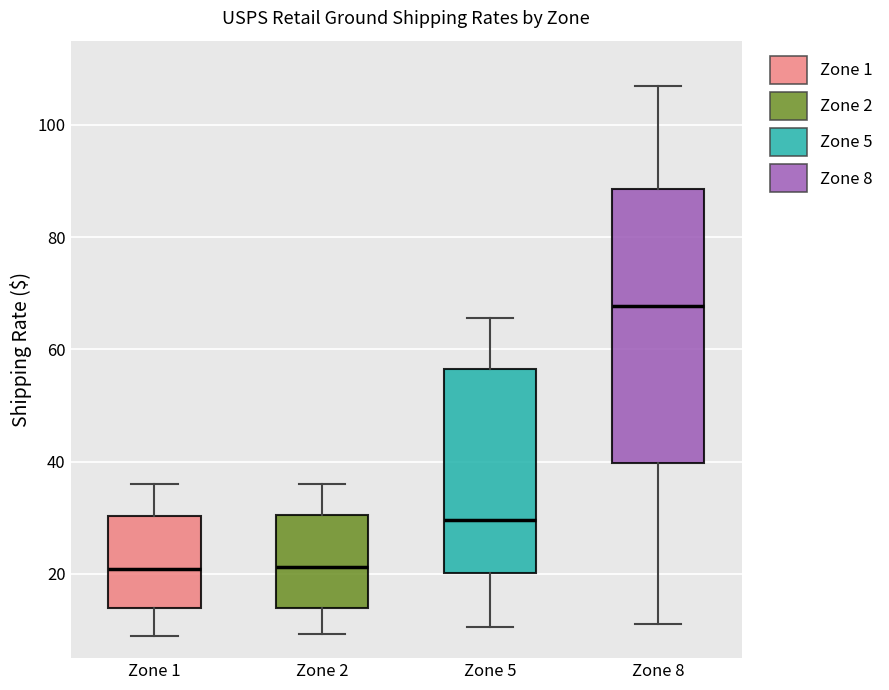

Reading left to right, transcribe this box plot: for each box, give where its median line is, the range the box spans, and where its two whiskers end, as read against the y-axis. The values are not printed on the chart, so give them approximately, as read against the axis.

Zone 1: median 20, box 14 to 30, whiskers 8 to 36
Zone 2: median 22, box 14 to 30, whiskers 10 to 36
Zone 5: median 30, box 20 to 56, whiskers 10 to 66
Zone 8: median 68, box 40 to 88, whiskers 12 to 106